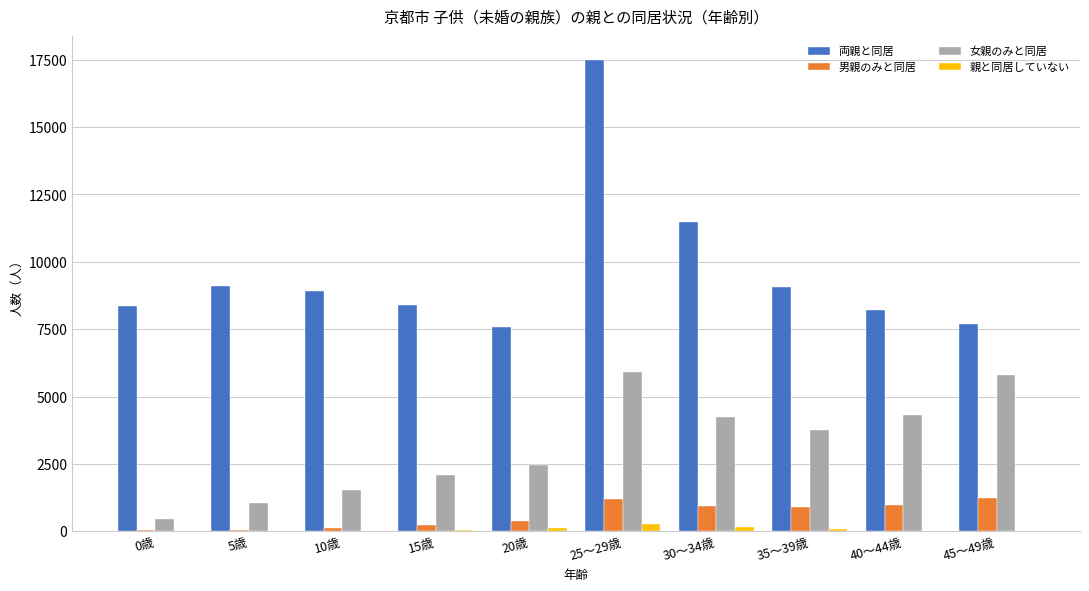

Between 30～34歳 and 40～44歳, which series saw the biggest shift?

両親と同居